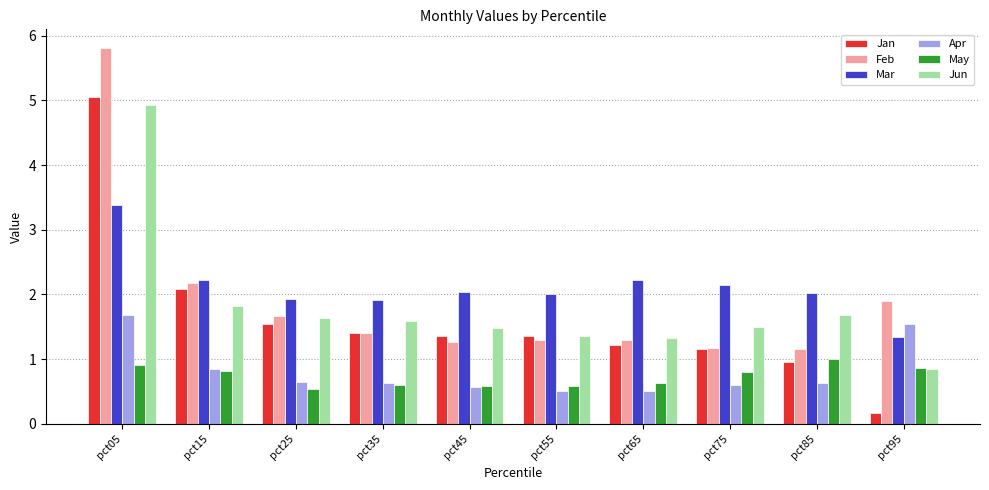

What is the maximum value shown in the chart?

5.8